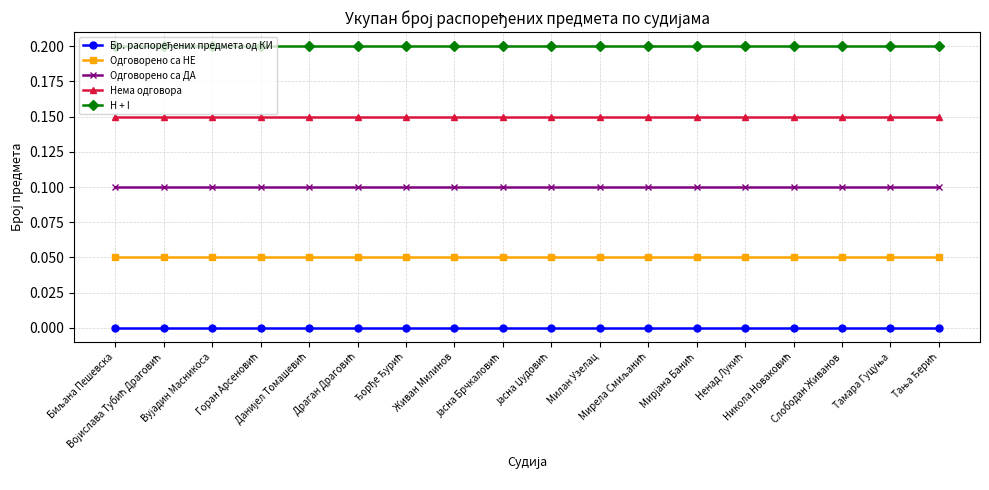

Where is Нема одговора nearest to the value 0?

Биљана Пешевска